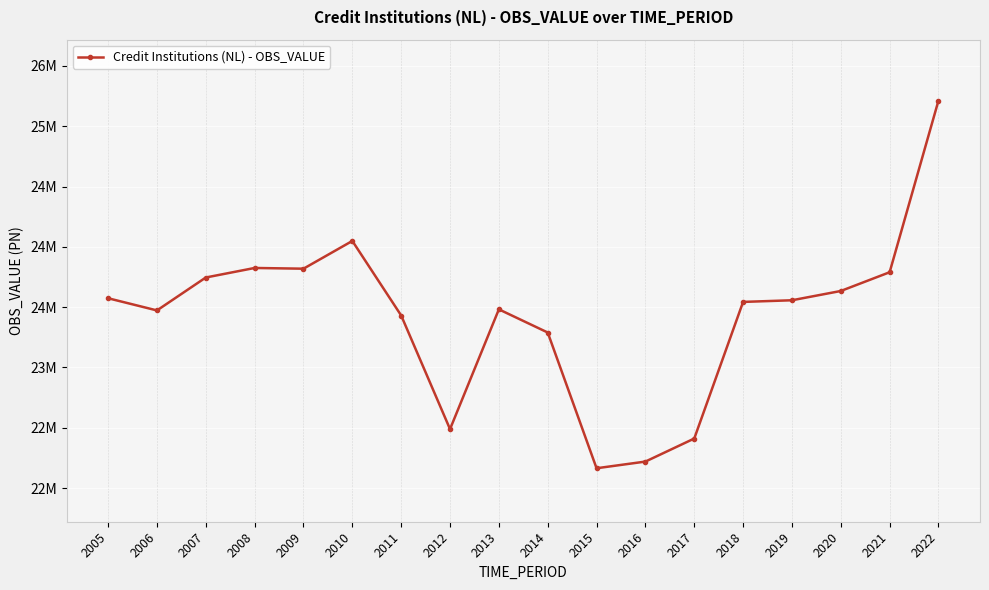

Is this an area chart (filled region under the line)?

No